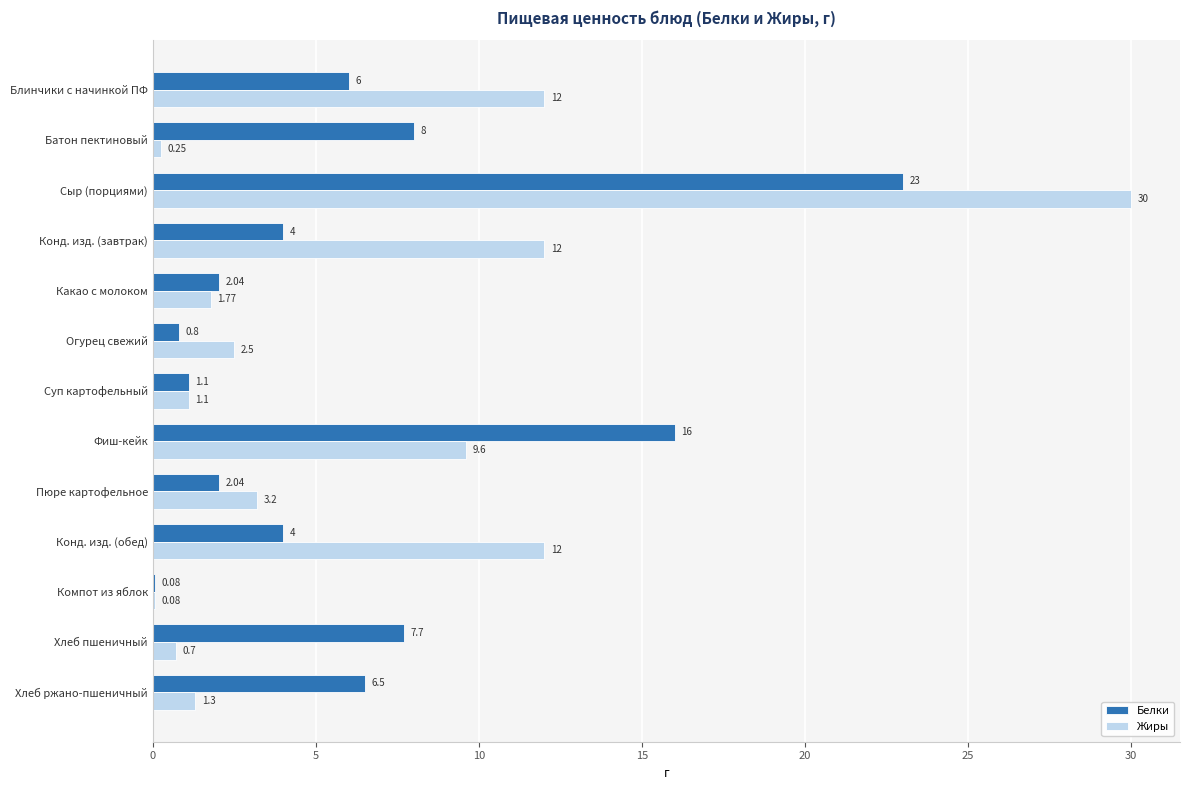

Where is Белки nearest to the value 11?

Батон пектиновый